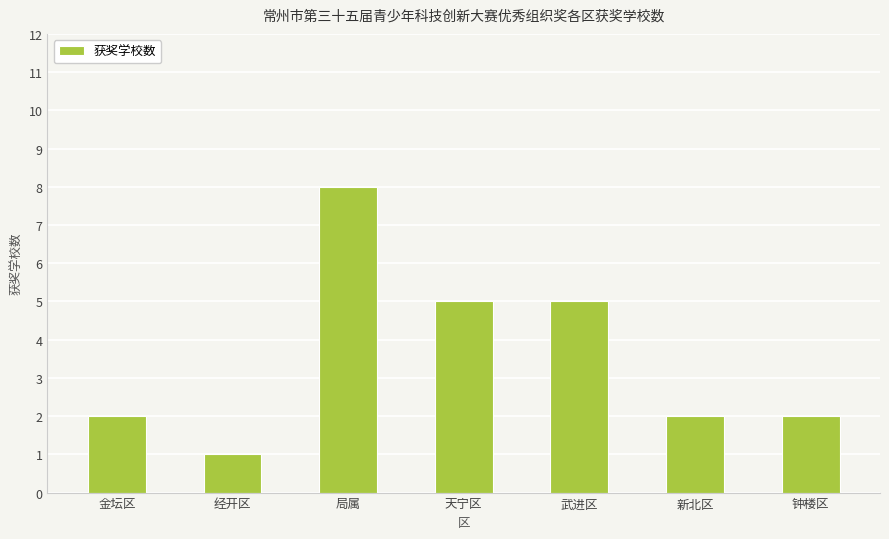

What is the sum of the values at 金坛区 and 钟楼区?

4